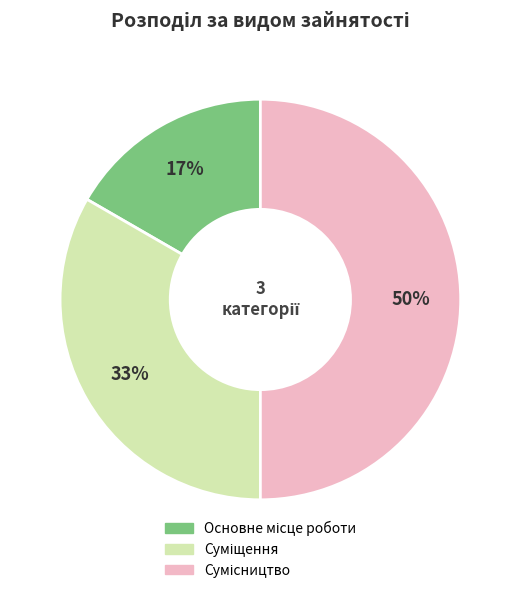

To the nearest percent, what is the difference between the largest and smallest slice percentages?

33%